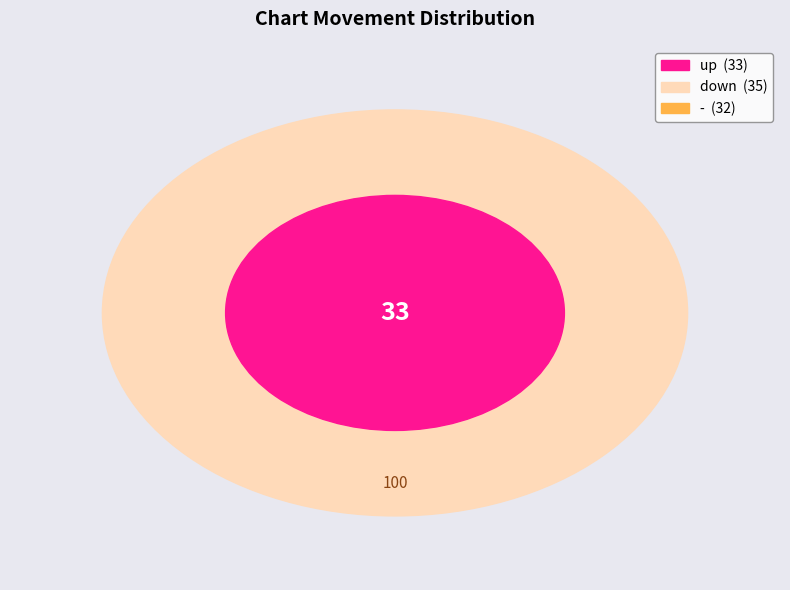

To the nearest percent, what is the average slice percentage?

33%